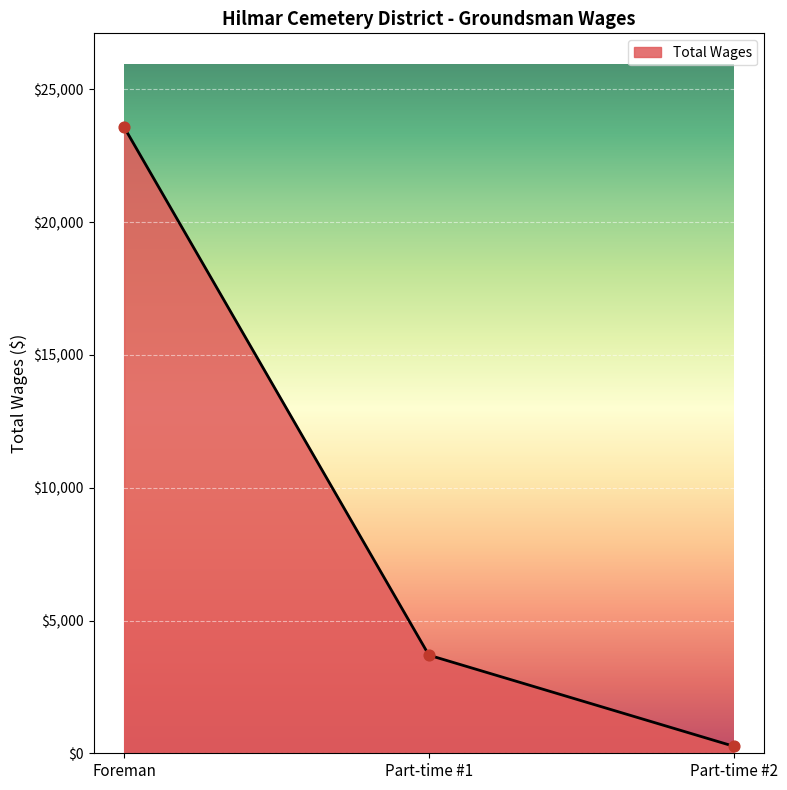

Which has a higher value, Part-time #1 or Part-time #2?

Part-time #1